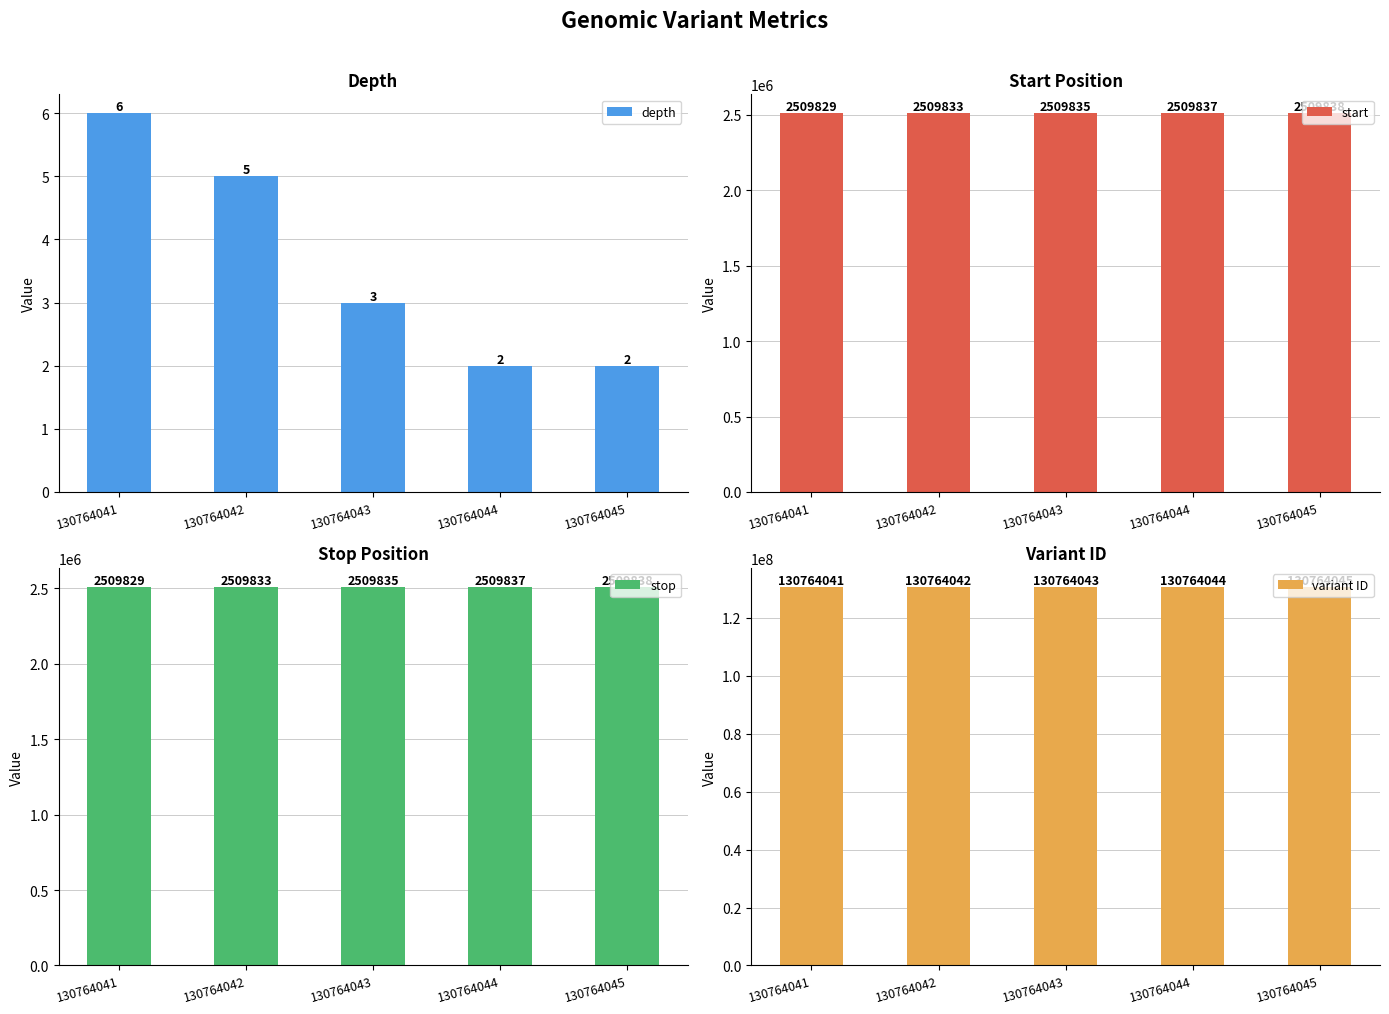

Does the chart contain any negative values?

No